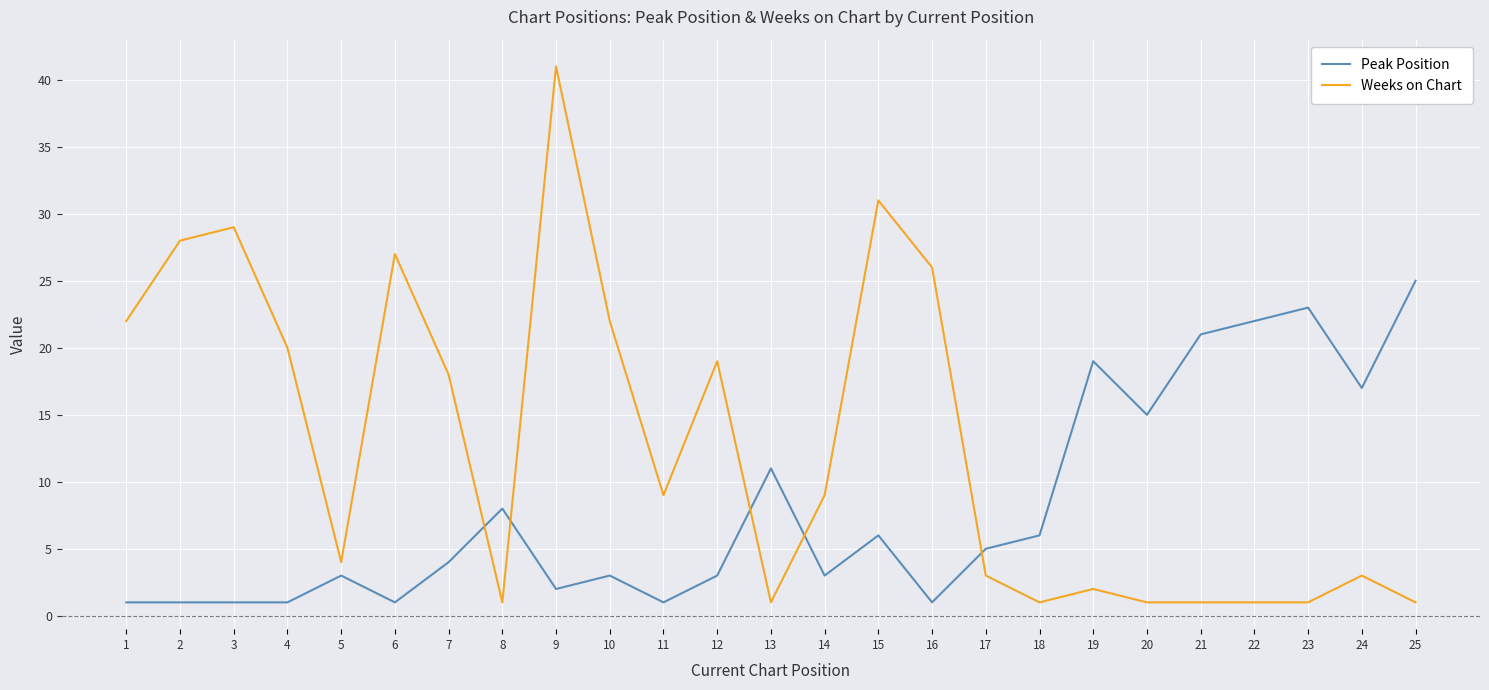

At which category is the sum across all series the highest?

9